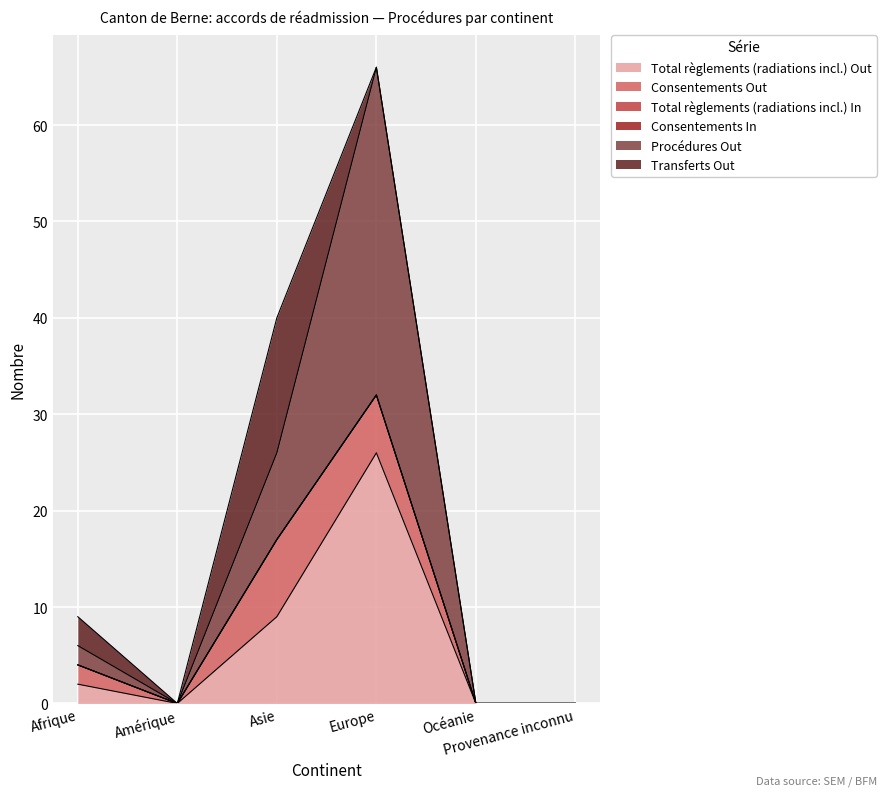

Rank the categories by Consentements In value from highest to lowest.

Afrique, Amérique, Asie, Europe, Océanie, Provenance inconnu